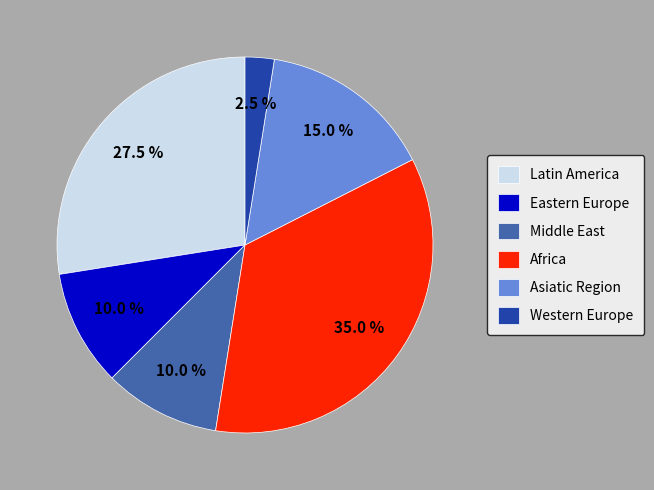

What portion of the pie excludes Latin America?

72.5%